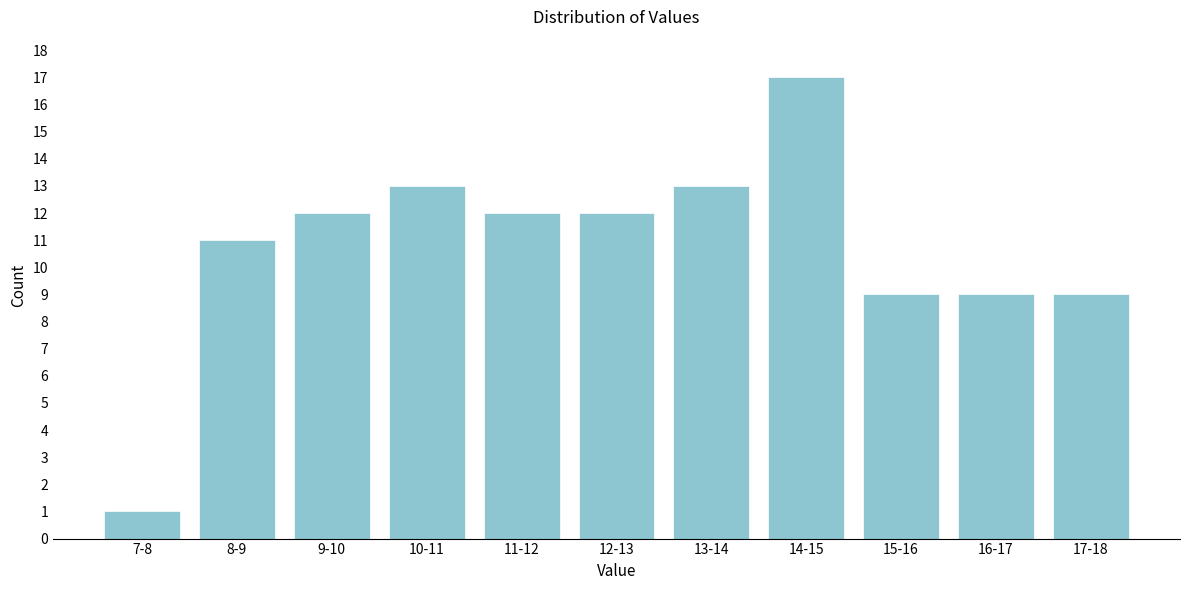

Reading left to right, what are all the values shown in this chart?

7-8=1	8-9=11	9-10=12	10-11=13	11-12=12	12-13=12	13-14=13	14-15=17	15-16=9	16-17=9	17-18=9